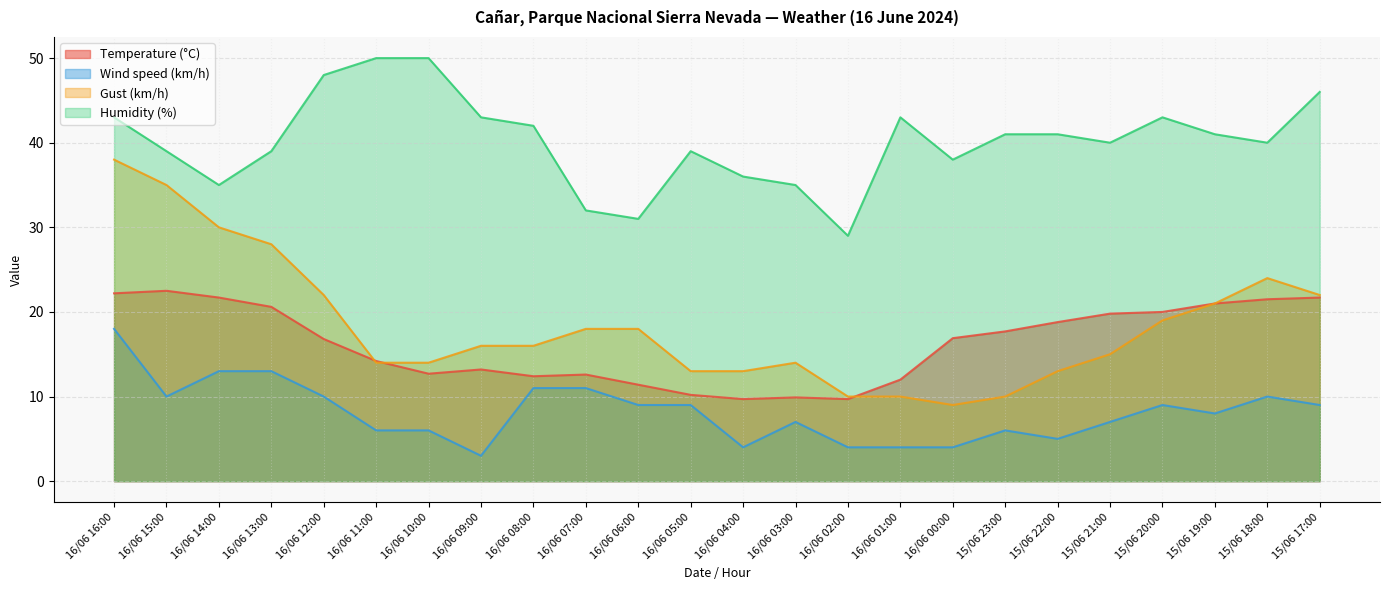

How many lines are shown in the chart?

4